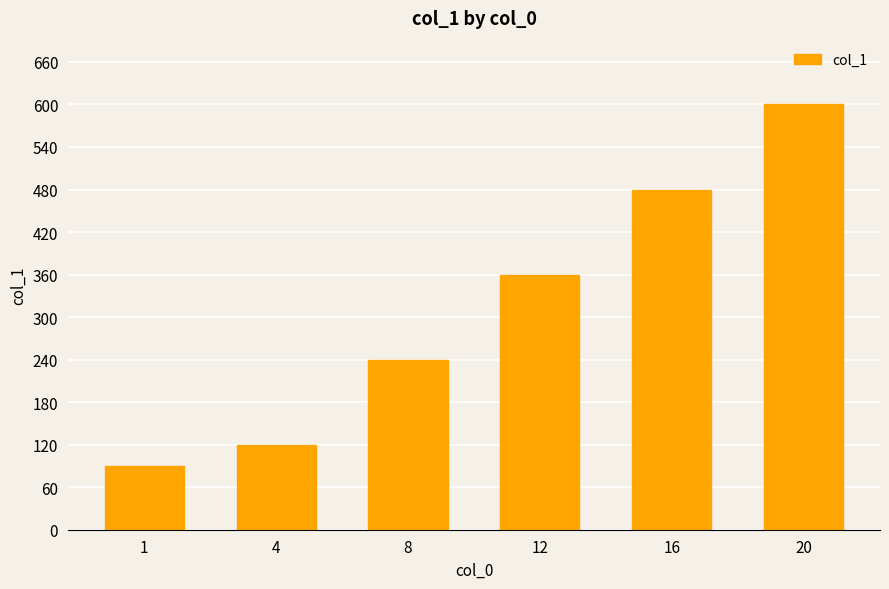

Rank the categories by value from lowest to highest.

1, 4, 8, 12, 16, 20